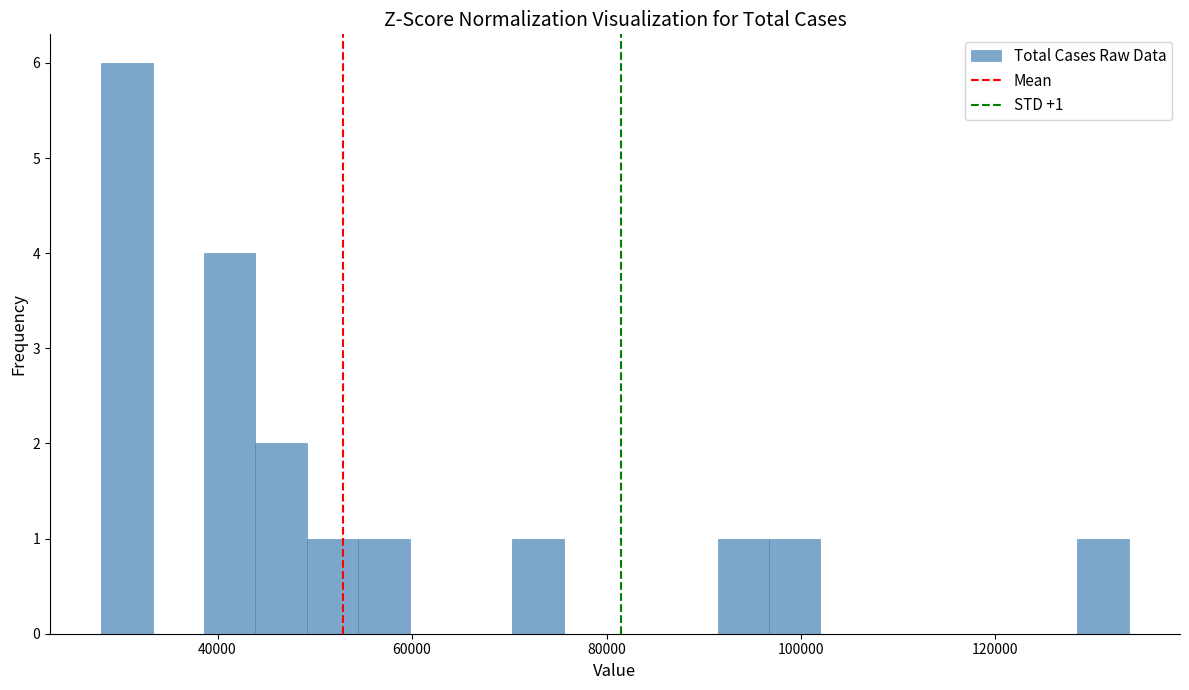

Around what value on the x-axis is the tallest bar? Give the approximate position of its centre, as read against the axis.

30000